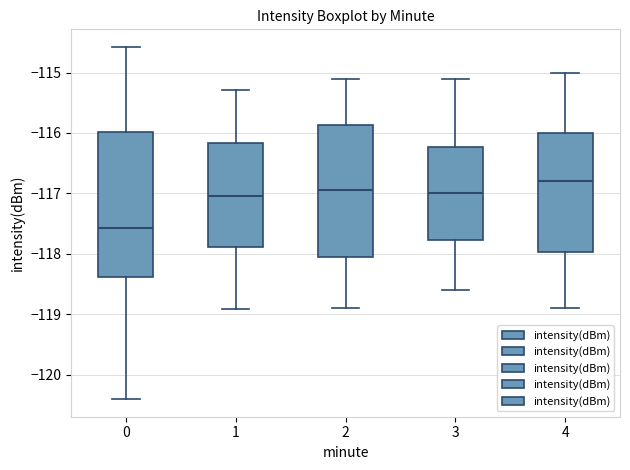

Where is the lower edge of the box at x = 4 on the y-axis? The values are not printed on the chart, so give them approximately, as read against the axis.

-118.0